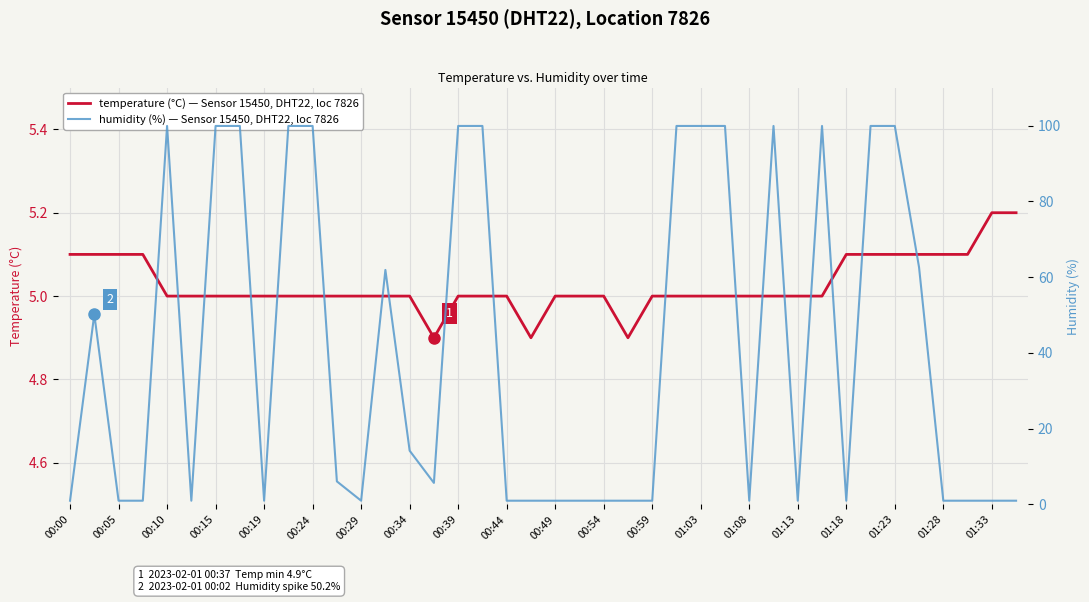

How many interior local peaks does the humidity (%) — Sensor 15450, DHT22, loc 7826 series have?

5